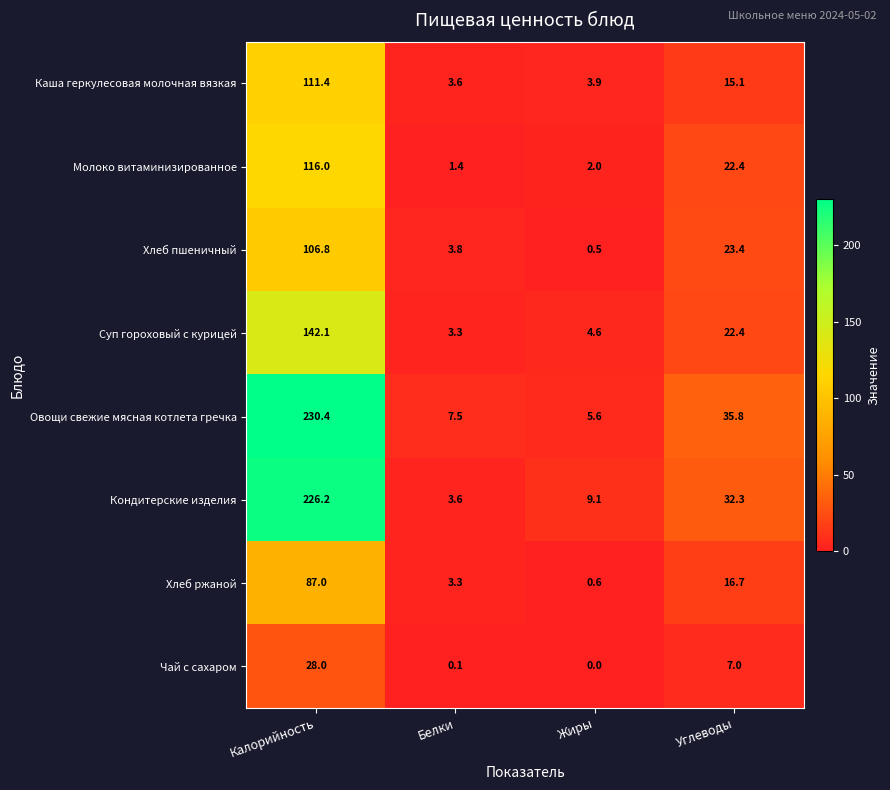

What is the difference between the second highest and second lowest values in the Каша геркулесовая молочная вязкая series?

11.2